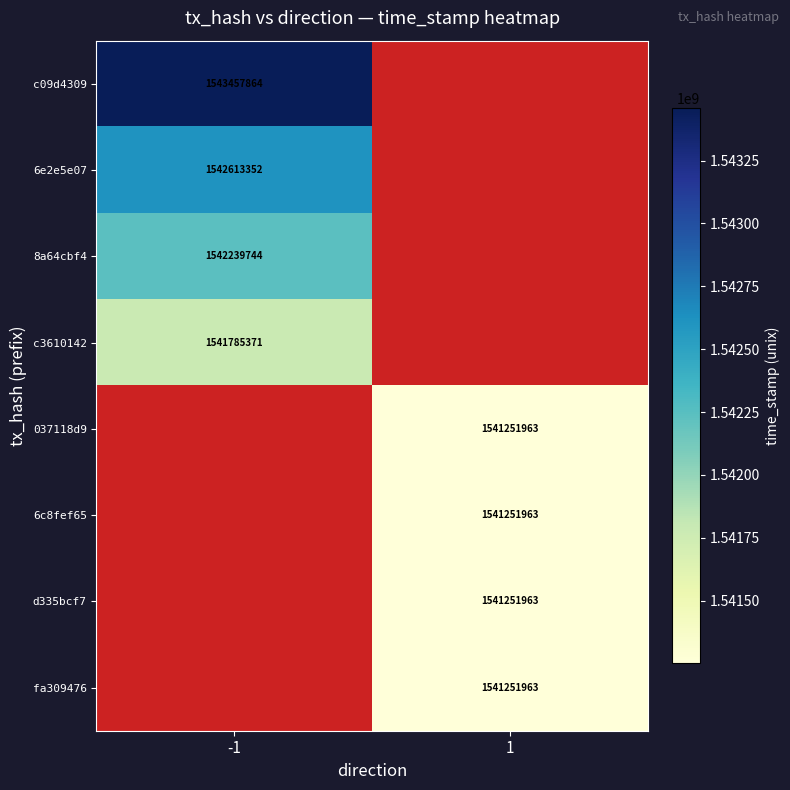

What is the minimum value shown in the chart?

1541251963.0